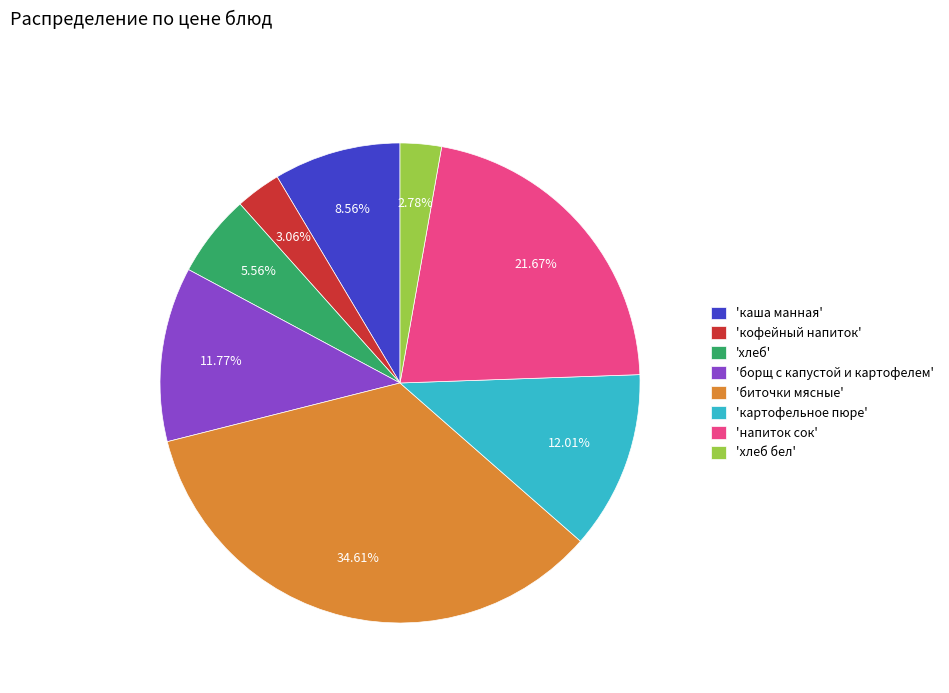

Is the sum of 'хлеб' and 'картофельное пюре' greater than half?

No